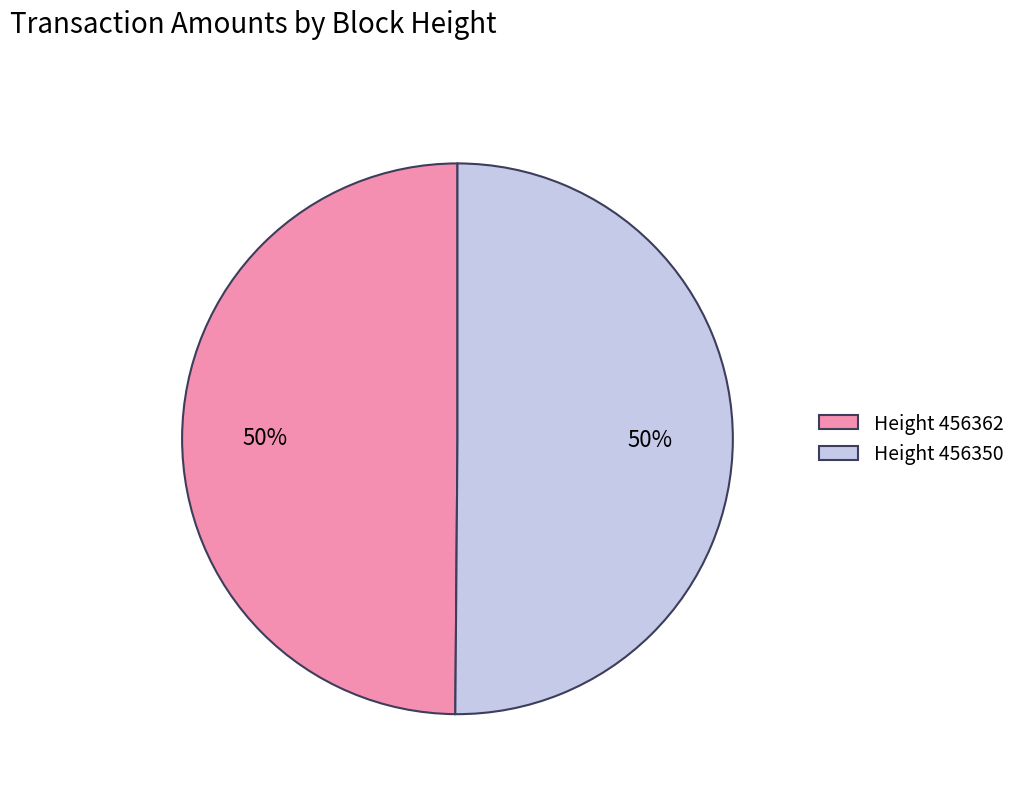

Count the number of slices in the pie.

2